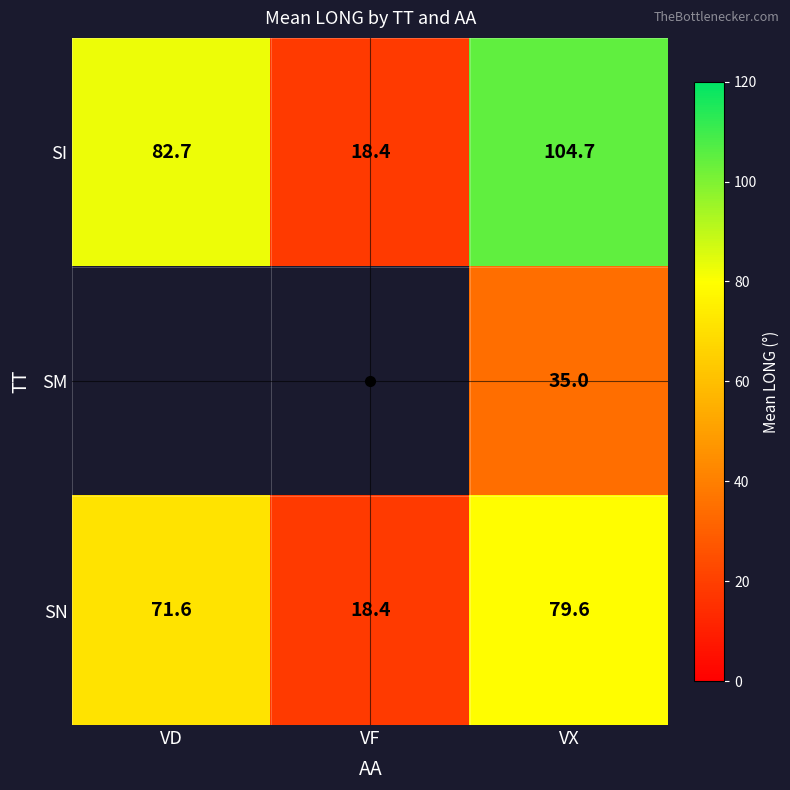

What is the total value across all series at VX?

219.3